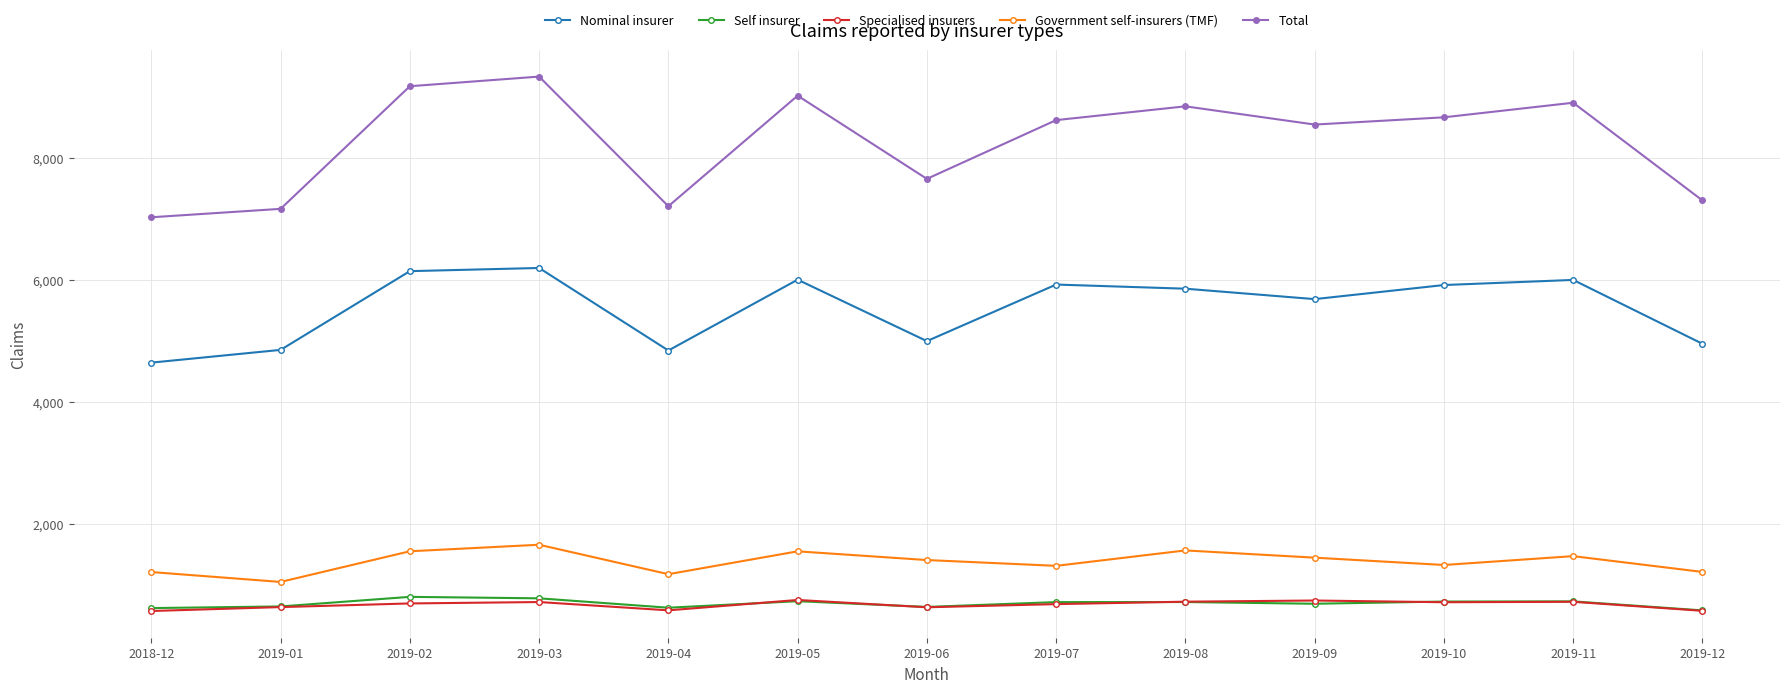

Which series has the largest total across all categories?

Total